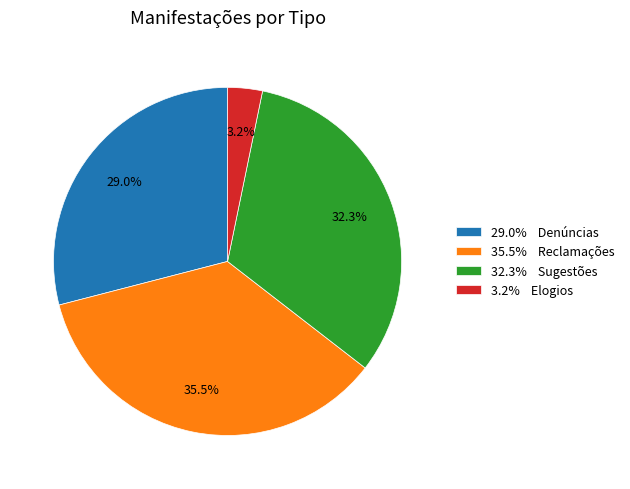

What portion of the pie excludes 3.2% Elogios?

96.8%